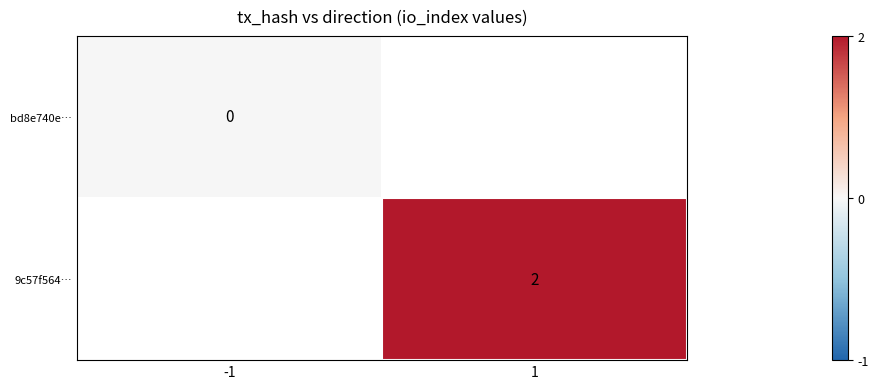

How many series are shown in this chart?

2